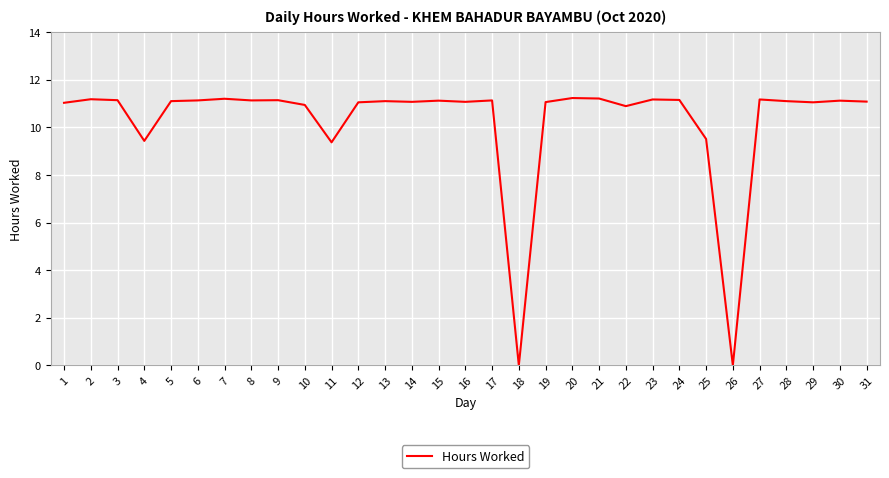

True or false: the data shows 3.1 at 4.

False